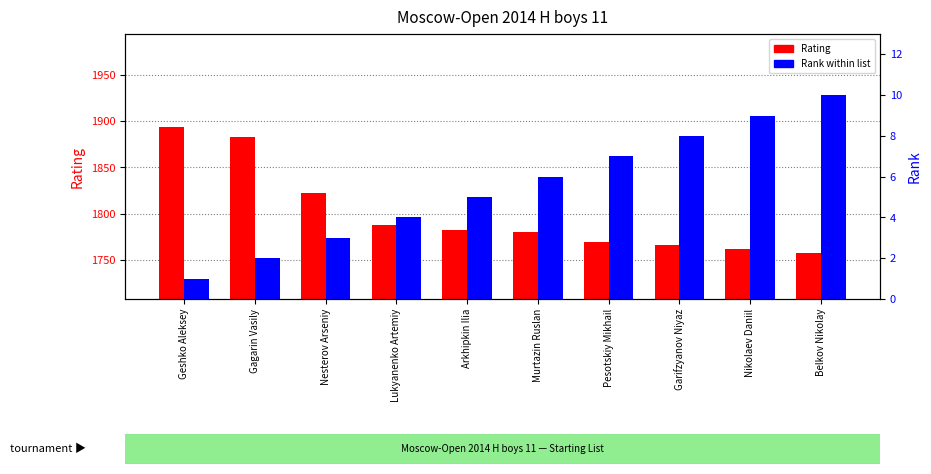

What is the lowest value of the Rating series?

1758